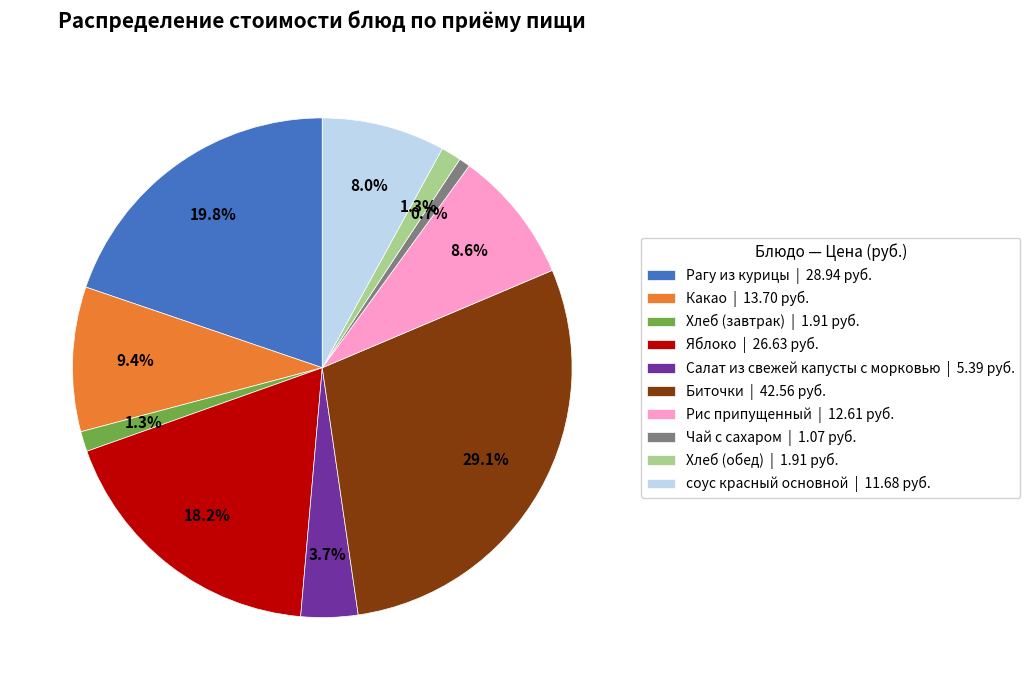

Does Салат из свежей капусты с морковью represent more than half of the total?

No